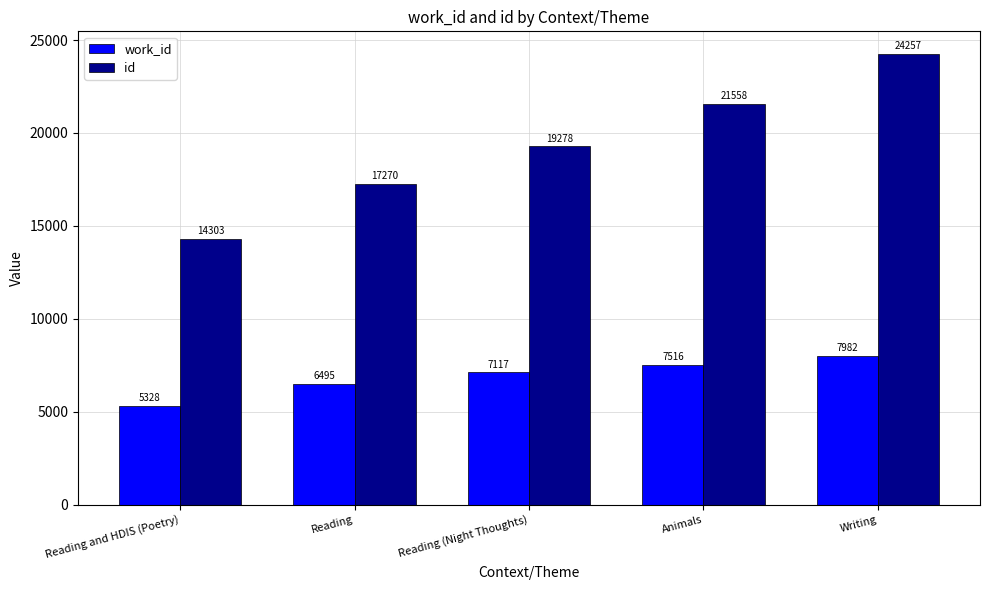

What is the sum of the id values at Writing and Reading?

41527